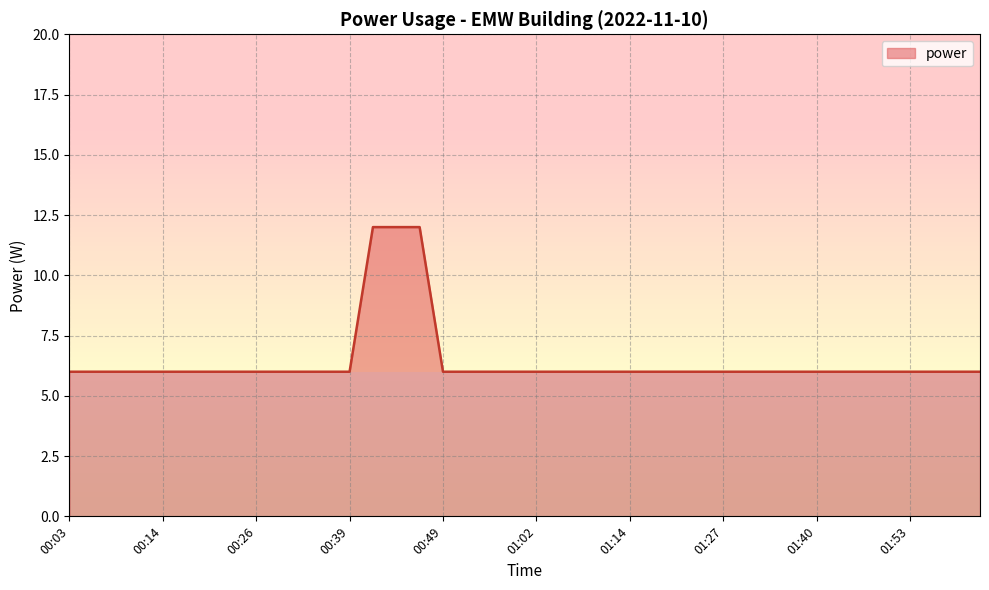

What is the difference between the maximum and minimum values?

6